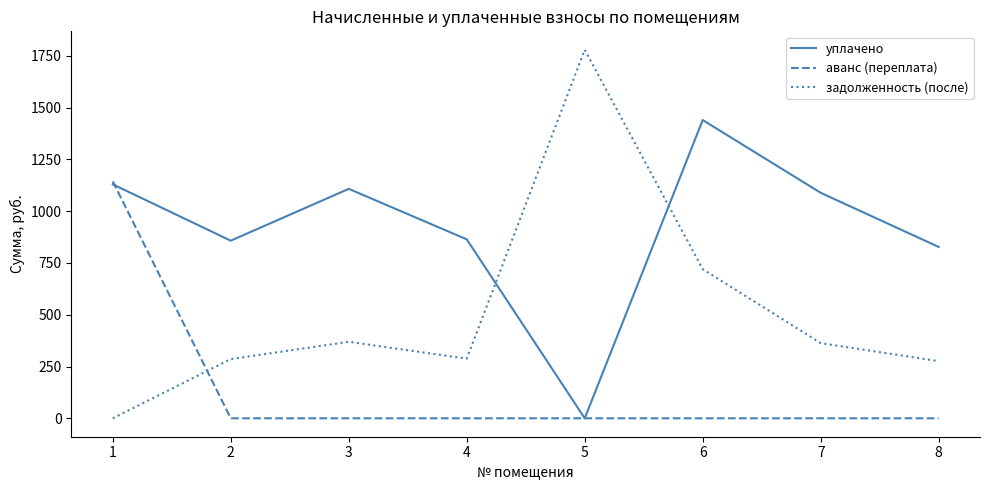

Which series has the largest range (max minus min)?

задолженность (после)